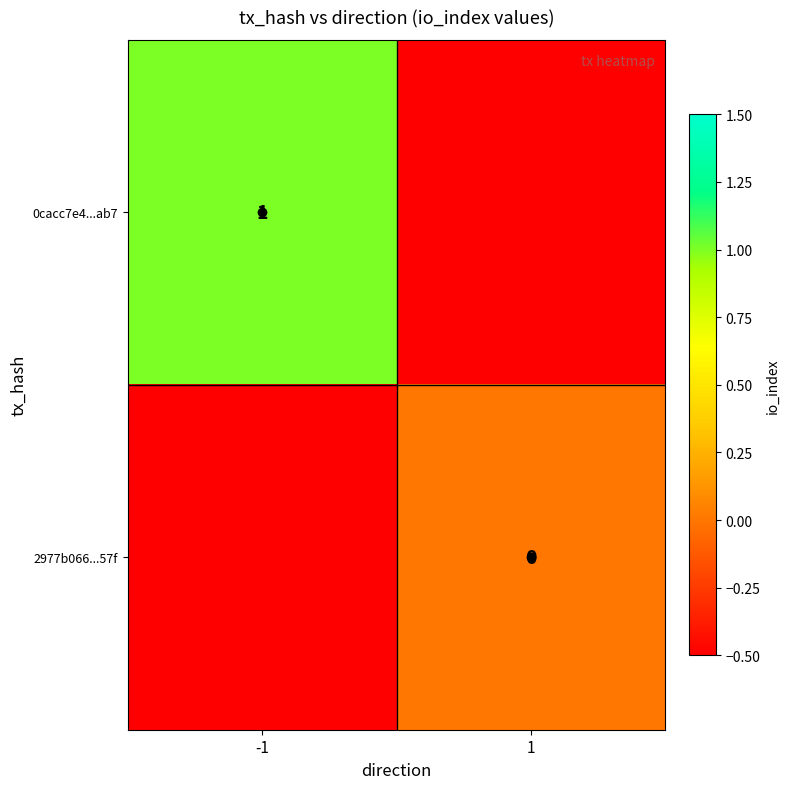

Is it true that 0cacc7e4...ab7 equals 0 at -1?

False